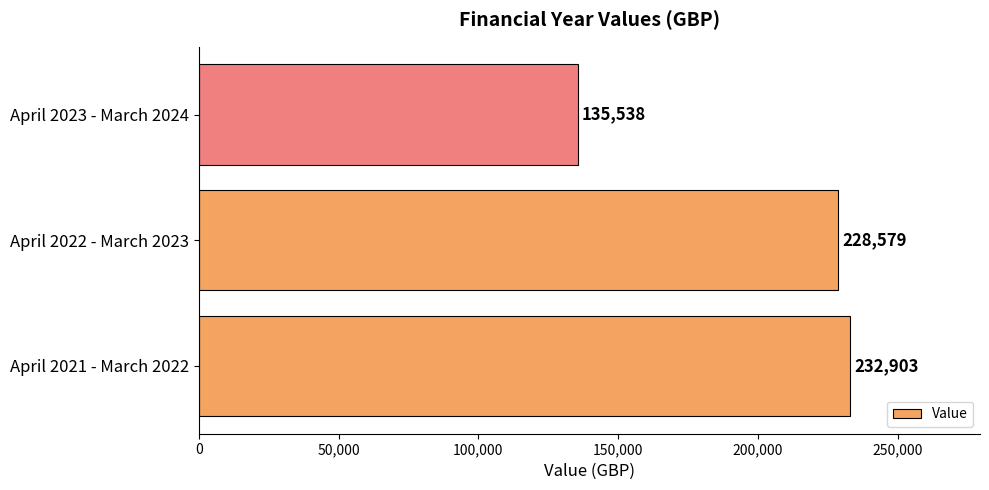

Rank the categories by value from highest to lowest.

April 2021 - March 2022, April 2022 - March 2023, April 2023 - March 2024